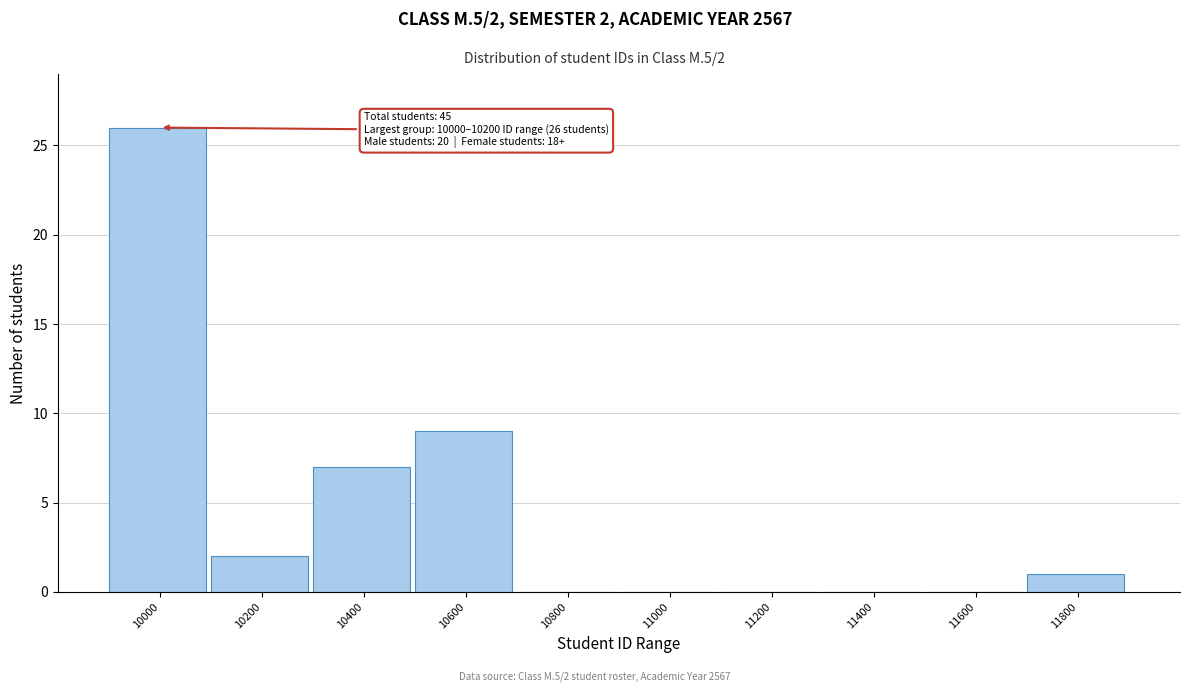

Reading right to left, what are all the values shown in this chart?

11800=1	11600=0	11400=0	11200=0	11000=0	10800=0	10600=9	10400=7	10200=2	10000=26